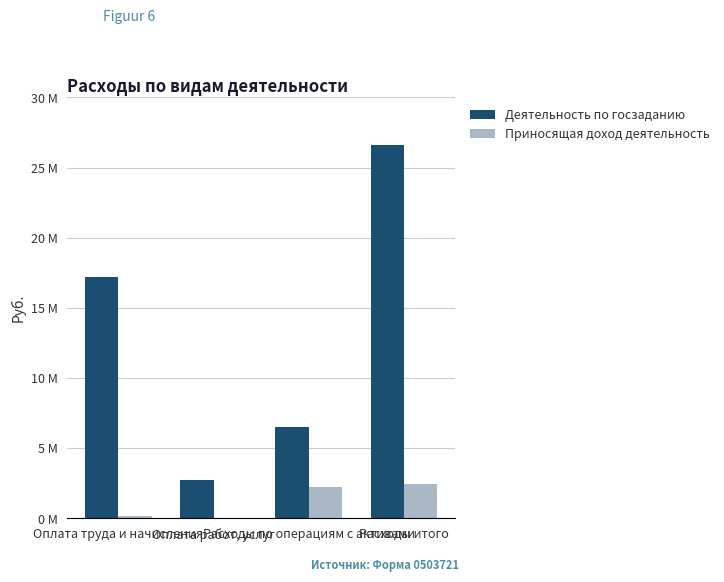

Does the chart contain stacked bars?

No